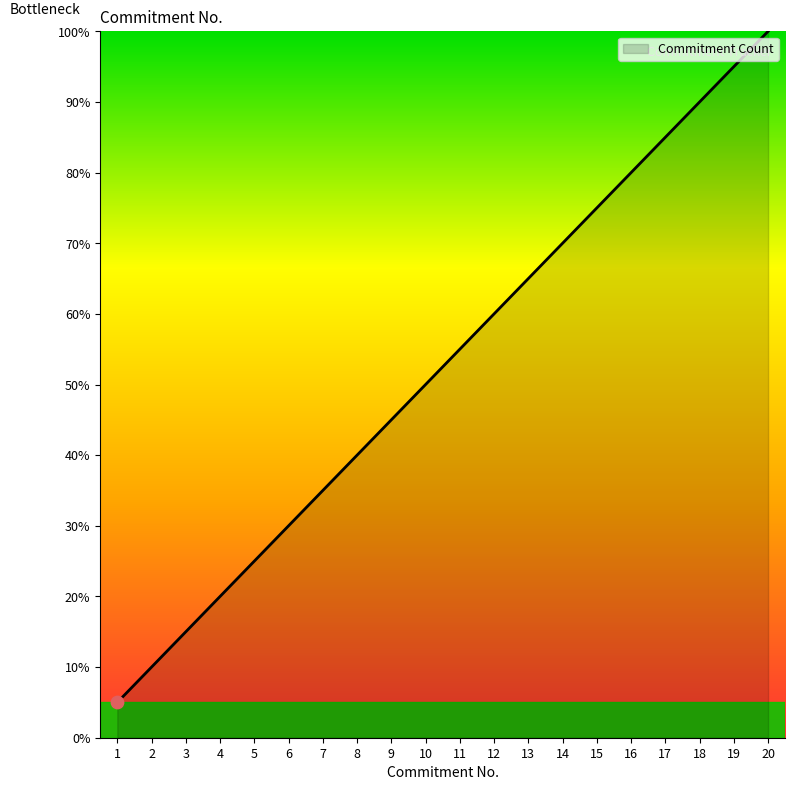

What is the ratio of the value at 20 to the value at 4?

5.0